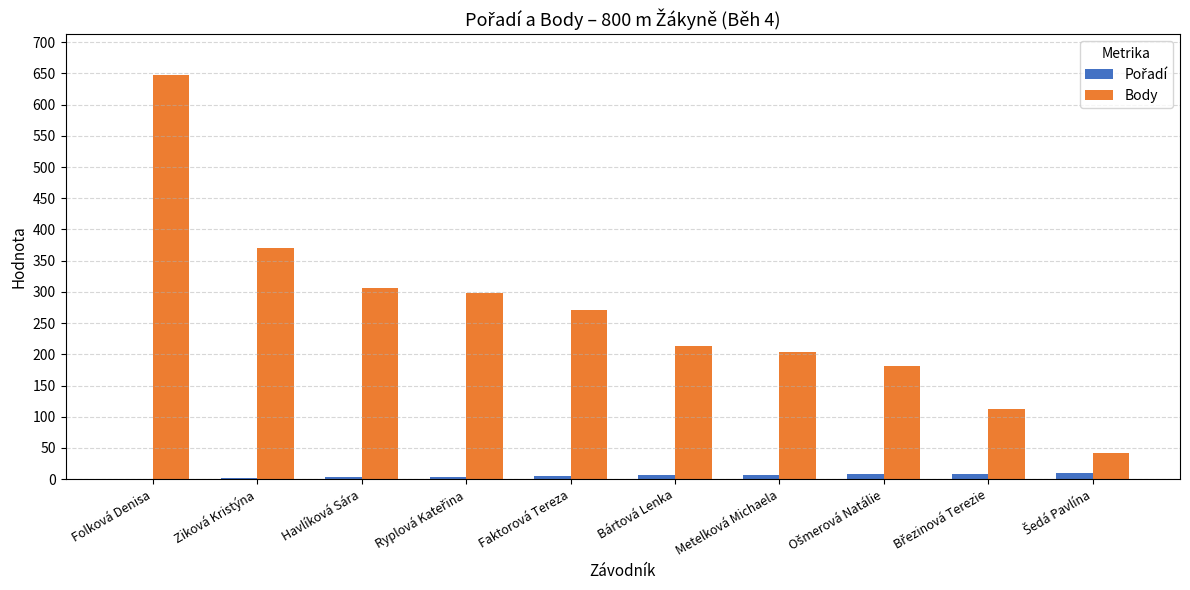

Which series has the largest total across all categories?

Body